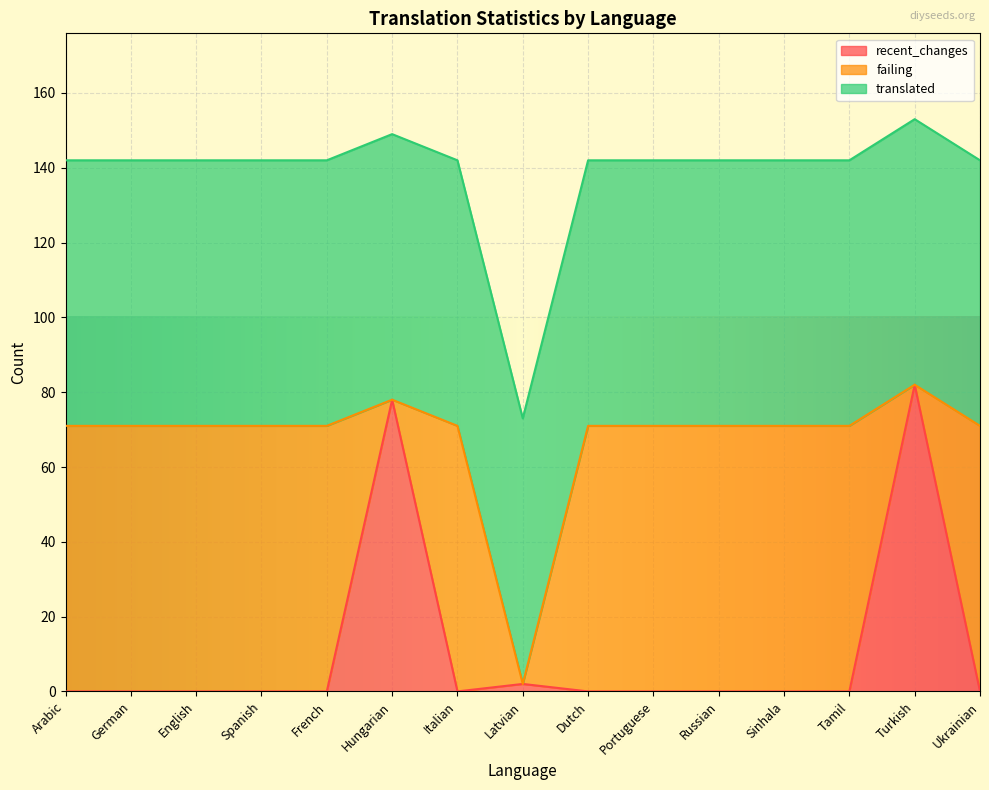

What is the average value of the recent_changes series?

11